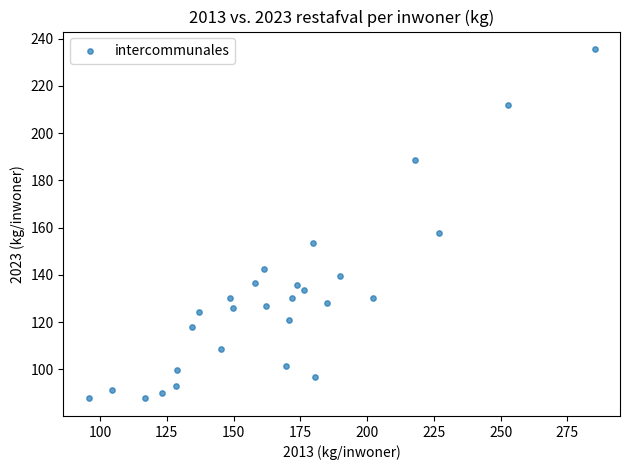

What Y value in the scatter plot is closest to 161?

157.5